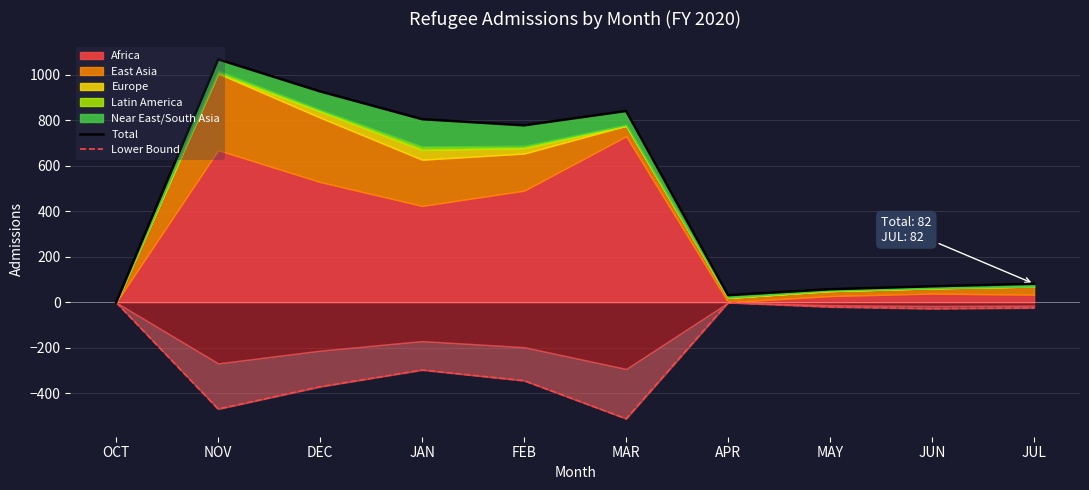

Which series has the widest spread of values?

Total